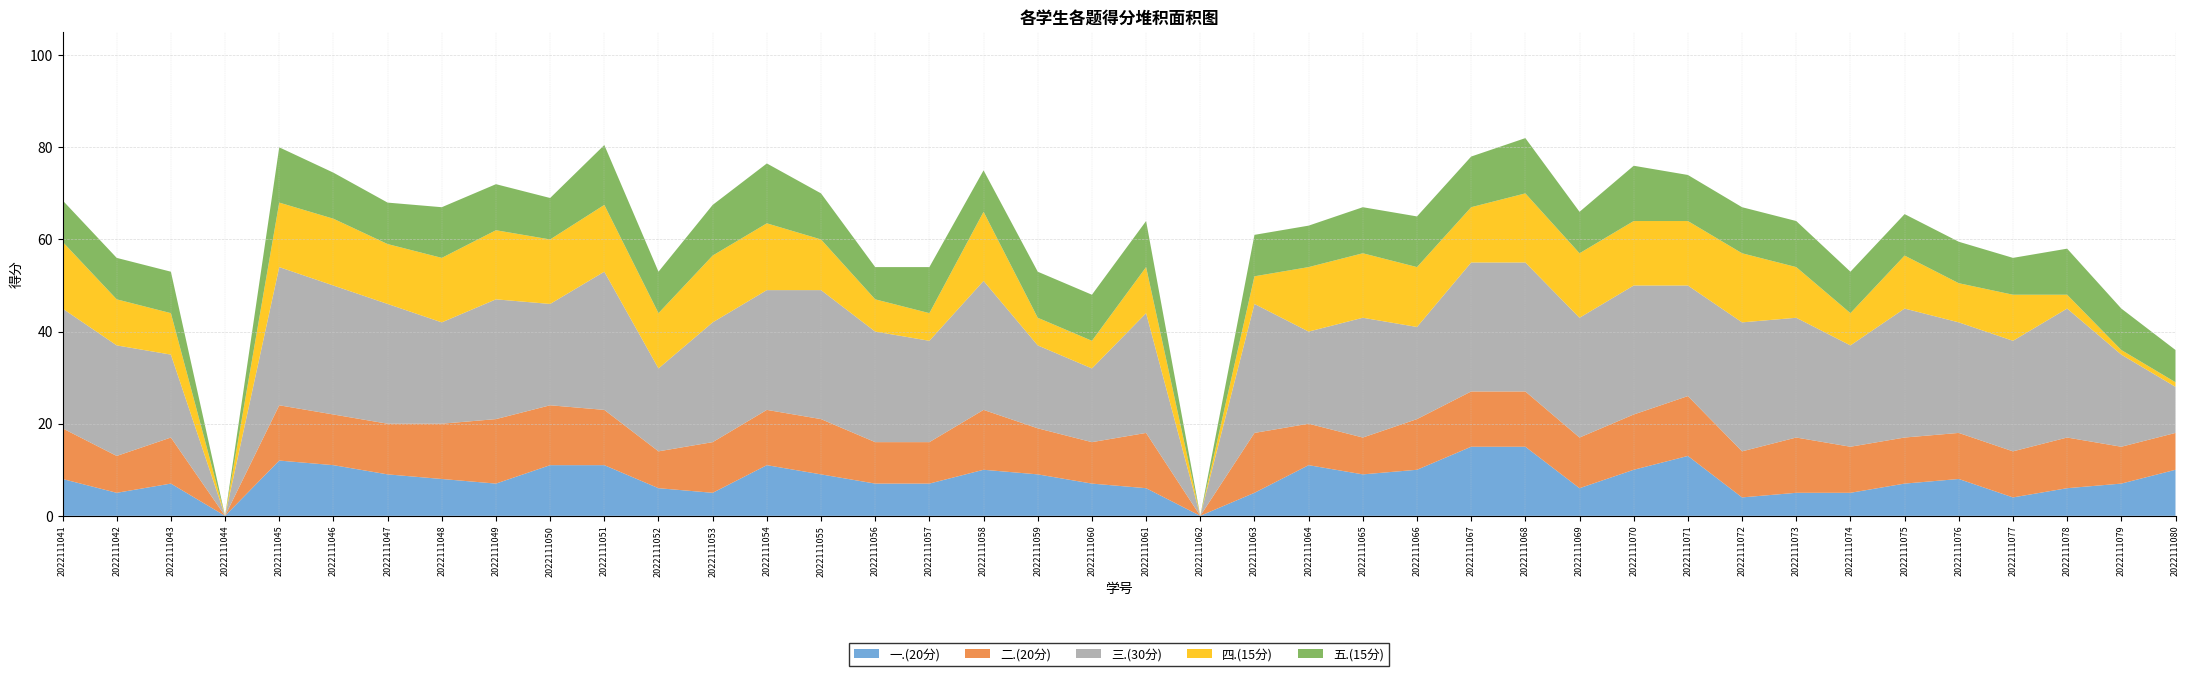

Reading right to left, what are all the values shown in this chart?

一.(20分): 10.0	7.0	6.0	4.0	8.0	7.0	5.0	5.0	4.0	13.0	10.0	6.0	15.0	15.0	10.0	9.0	11.0	5.0	0.0	6.0	7.0	9.0	10.0	7.0	7.0	9.0	11.0	5.0	6.0	11.0	11.0	7.0	8.0	9.0	11.0	12.0	0.0	7.0	5.0	8.0
二.(20分): 8.0	8.0	11.0	10.0	10.0	10.0	10.0	12.0	10.0	13.0	12.0	11.0	12.0	12.0	11.0	8.0	9.0	13.0	0.0	12.0	9.0	10.0	13.0	9.0	9.0	12.0	12.0	11.0	8.0	12.0	13.0	14.0	12.0	11.0	11.0	12.0	0.0	10.0	8.0	11.0
三.(30分): 10.0	20.0	28.0	24.0	24.0	28.0	22.0	26.0	28.0	24.0	28.0	26.0	28.0	28.0	20.0	26.0	20.0	28.0	0.0	26.0	16.0	18.0	28.0	22.0	24.0	28.0	26.0	26.0	18.0	30.0	22.0	26.0	22.0	26.0	28.0	30.0	0.0	18.0	24.0	26.0
四.(15分): 1.0	1.0	3.0	10.0	8.5	11.5	7.0	11.0	15.0	14.0	14.0	14.0	15.0	12.0	13.0	14.0	14.0	6.0	0.0	10.0	6.0	6.0	15.0	6.0	7.0	11.0	14.5	14.5	12.0	14.5	14.0	15.0	14.0	13.0	14.5	14.0	0.0	9.0	10.0	14.5
五.(15分): 7.0	9.0	10.0	8.0	9.0	9.0	9.0	10.0	10.0	10.0	12.0	9.0	12.0	11.0	11.0	10.0	9.0	9.0	0.0	10.0	10.0	10.0	9.0	10.0	7.0	10.0	13.0	11.0	9.0	13.0	9.0	10.0	11.0	9.0	10.0	12.0	0.0	9.0	9.0	9.0